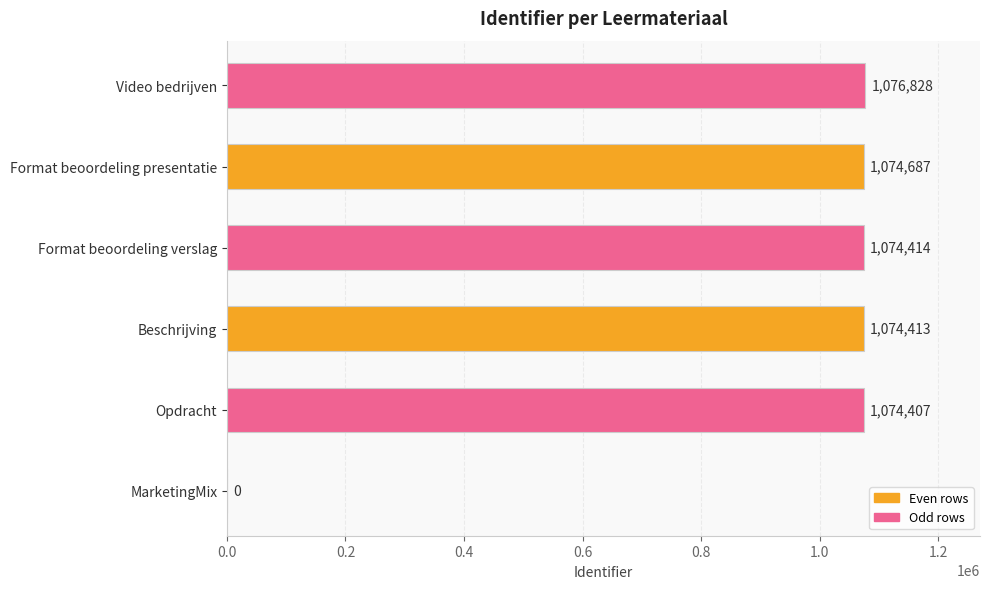

What is the sum of all values?

5374749